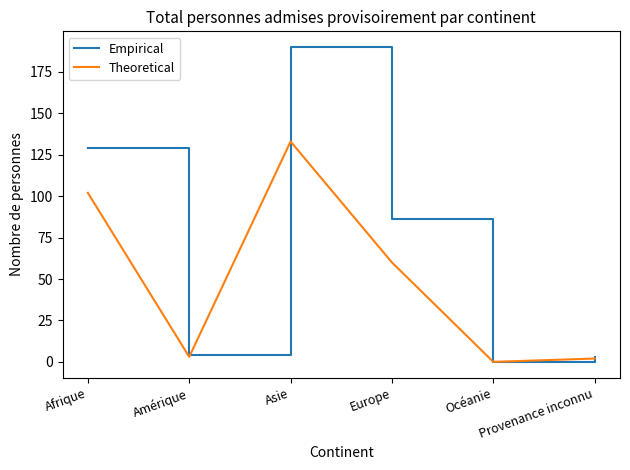

What is the sum of all Theoretical values?

300